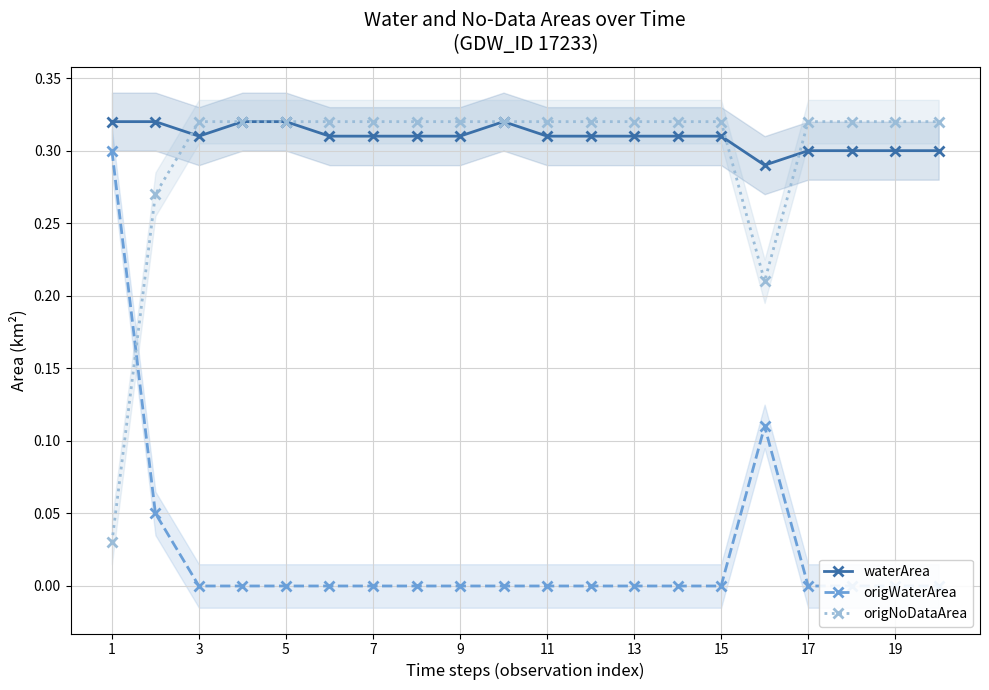

What are all the series names shown in the legend?

waterArea, origWaterArea, origNoDataArea